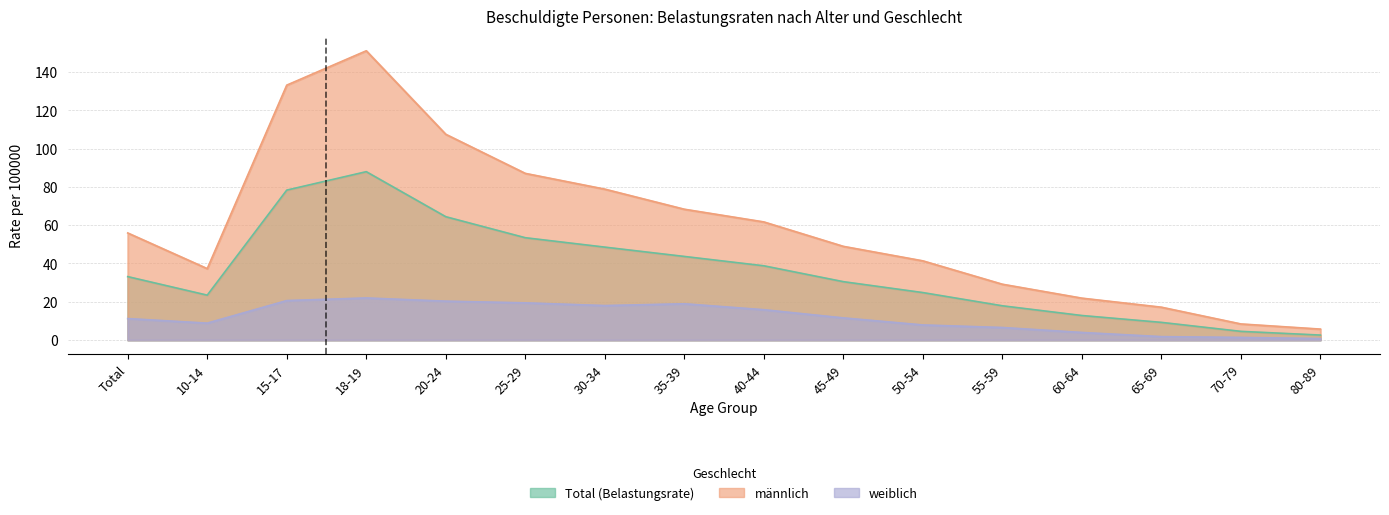

Where does the männlich series first go above 55?

Total